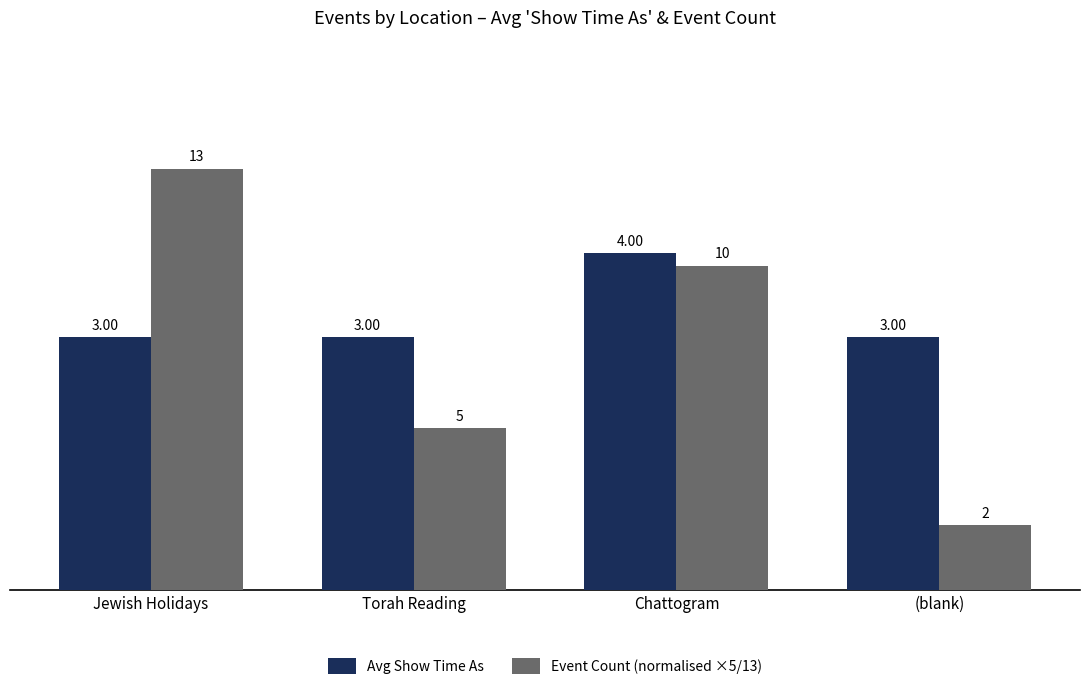

At which category is the sum across all series the highest?

Jewish Holidays